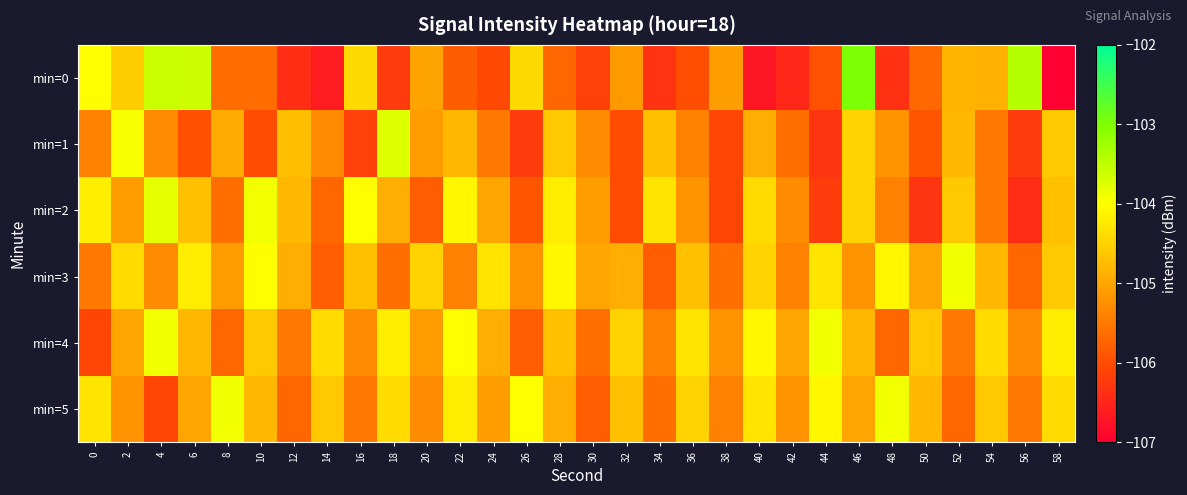

What is the difference between the highest and lowest values at 14?

2.2